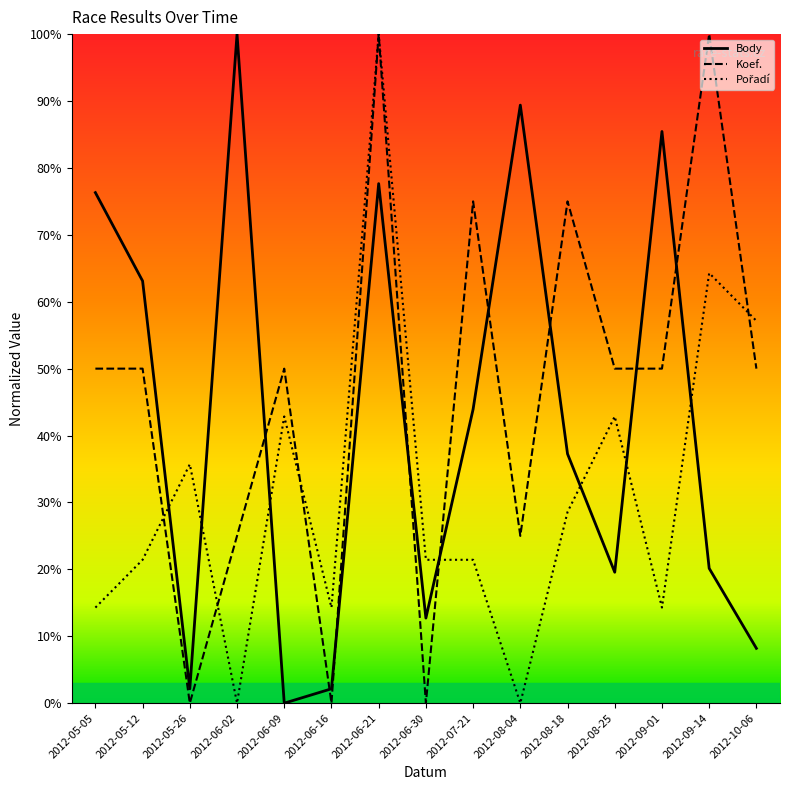

What is the maximum value shown in the chart?

100.0